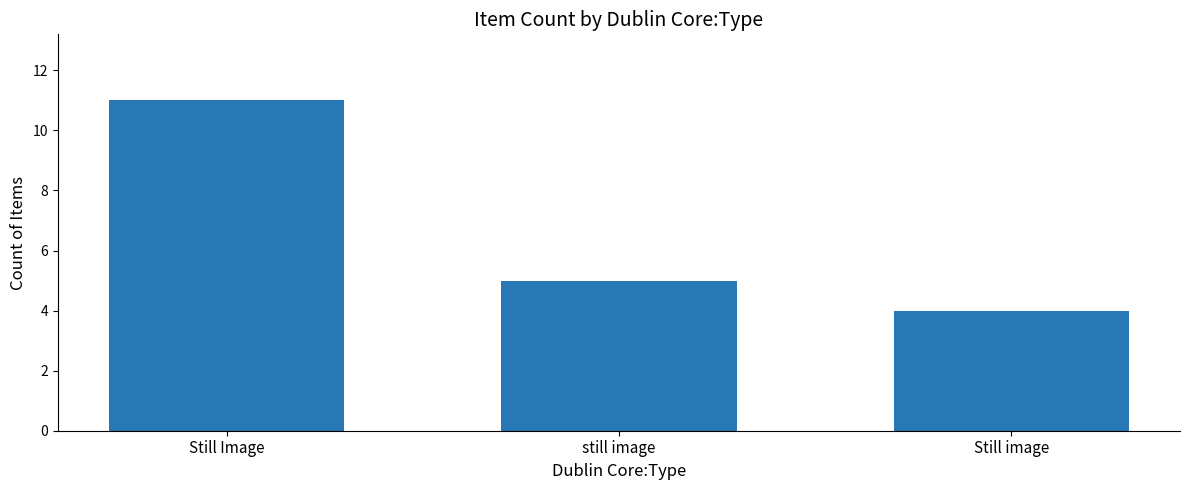

How many series are shown in this chart?

1